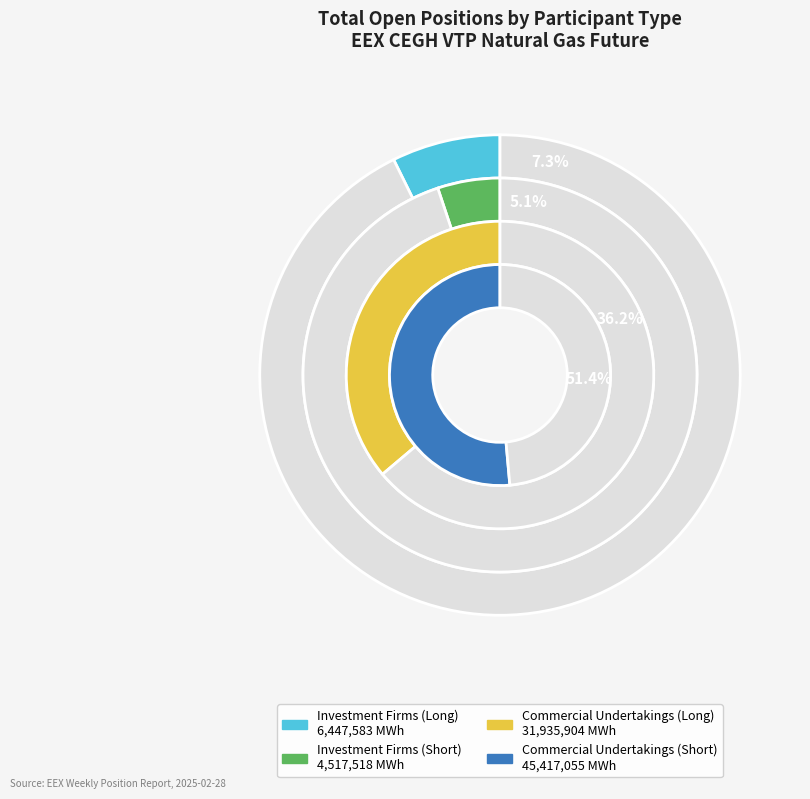

Is Commercial Undertakings (Long) the majority of the pie?

No